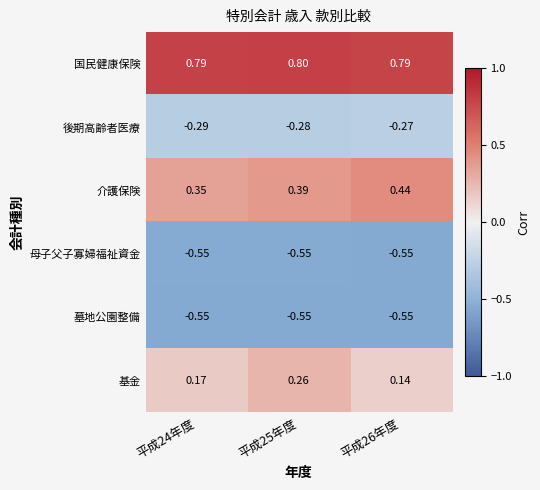

Which series has the largest range (max minus min)?

基金